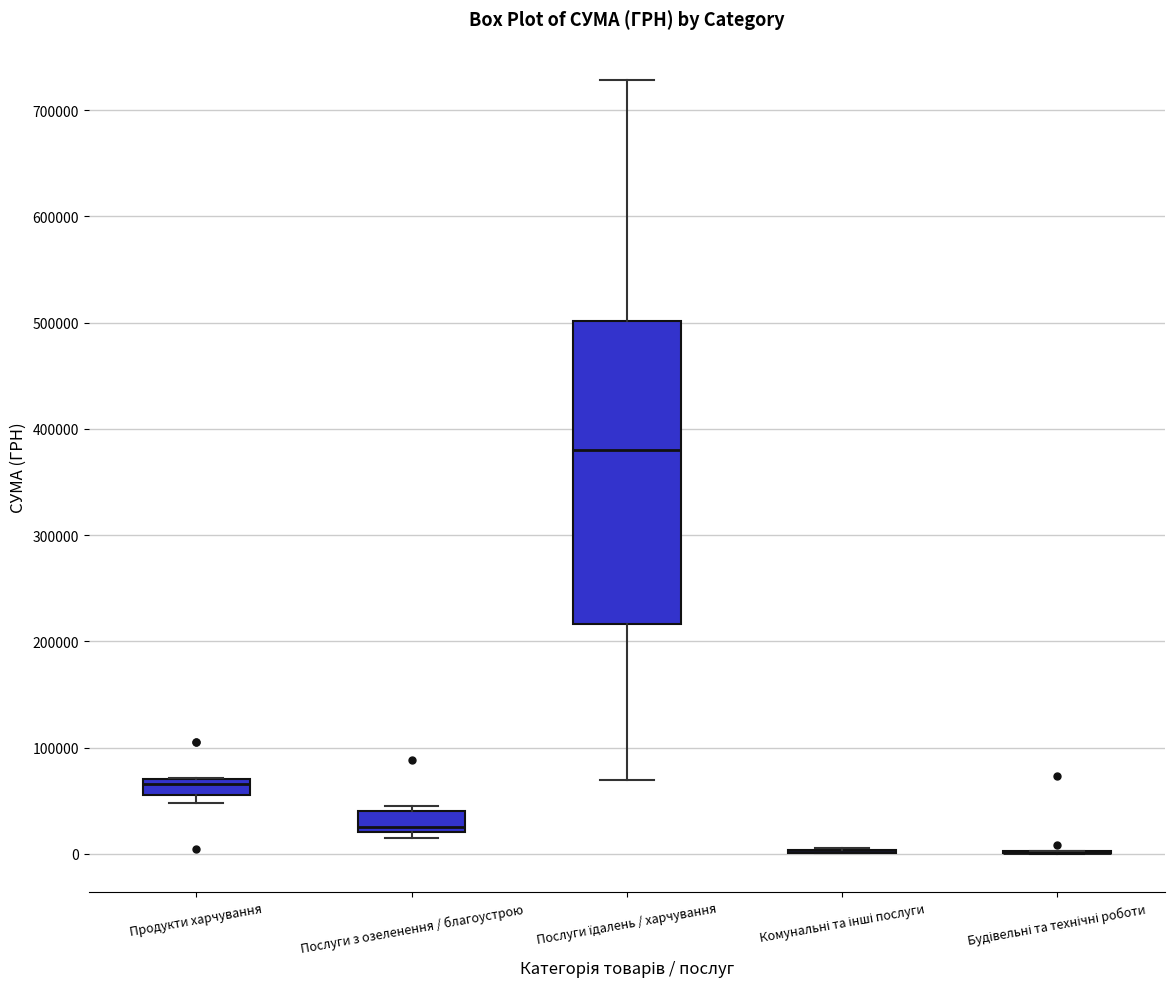

Where is the upper edge of the box for Послуги їдалень / харчування on the y-axis? The values are not printed on the chart, so give them approximately, as read against the axis.

500000